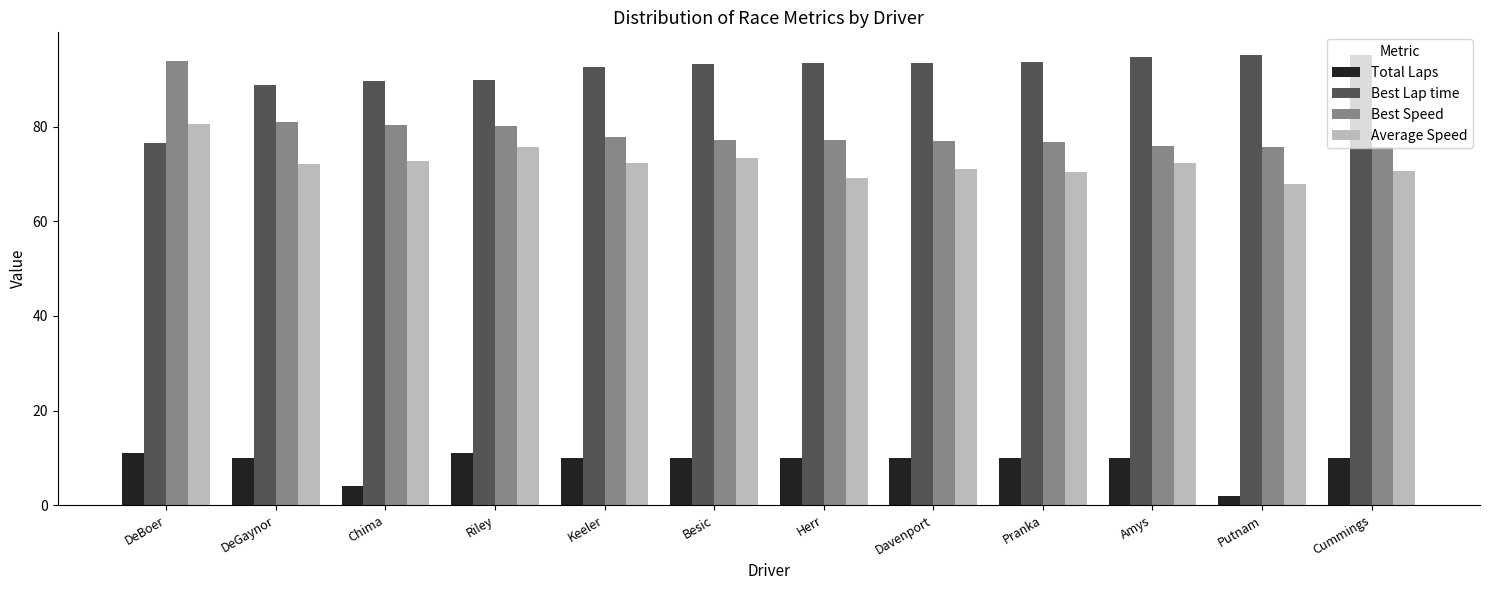

What is the sum of the Total Laps values at Chima and Davenport?

14.0